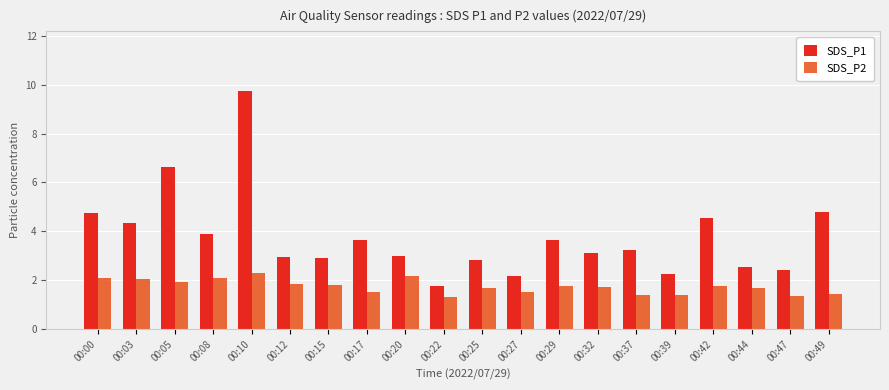

The value of SDS_P1 at 00:47 is 2.4. True or false?

True